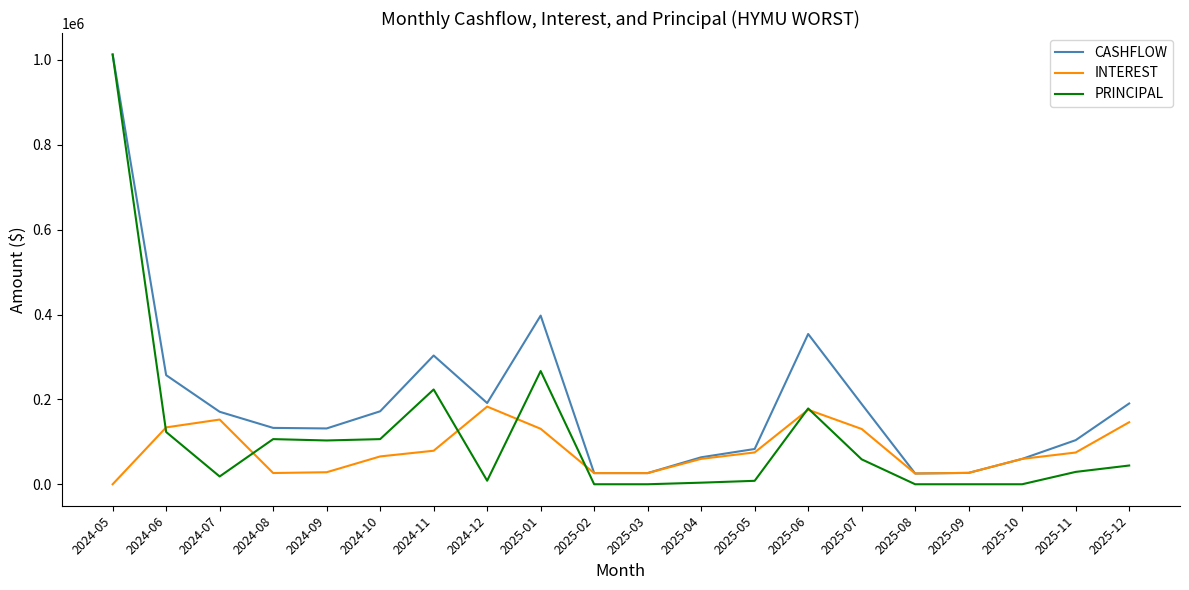

At which category does the chart reach its peak across all series?

2024-05